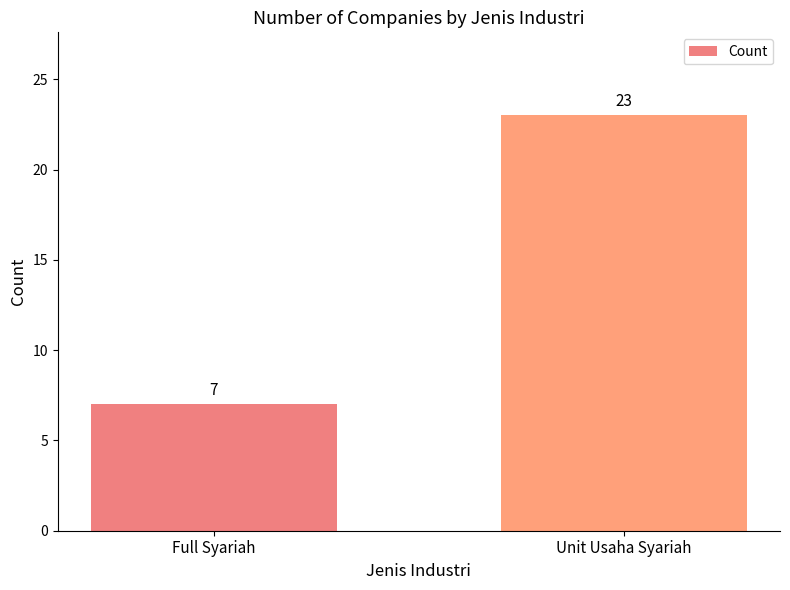

How many series are shown in this chart?

1